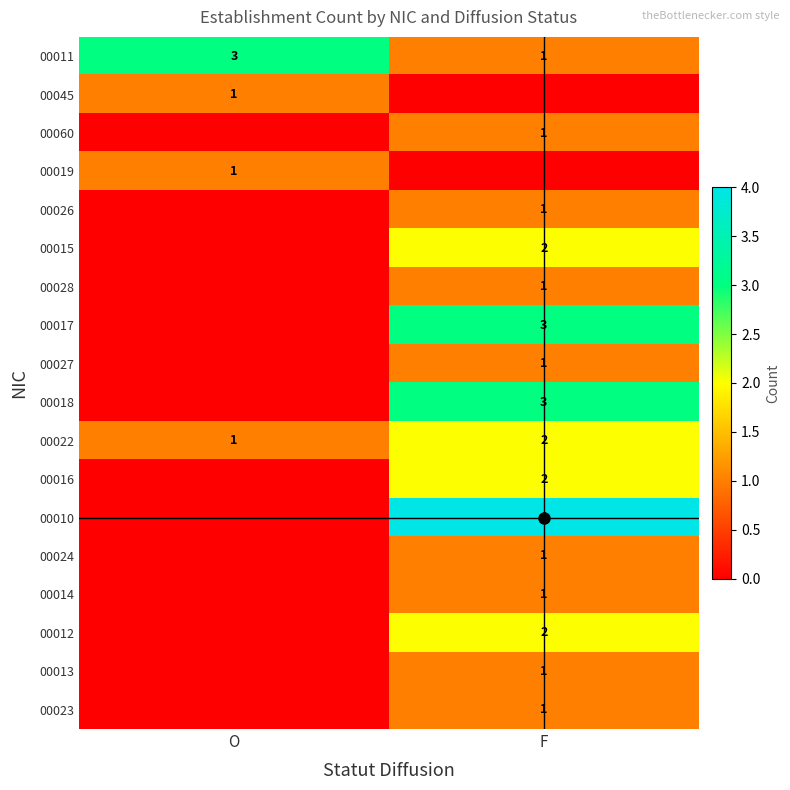

Is the value of 00026 at F greater than the value of 00017 at F?

No